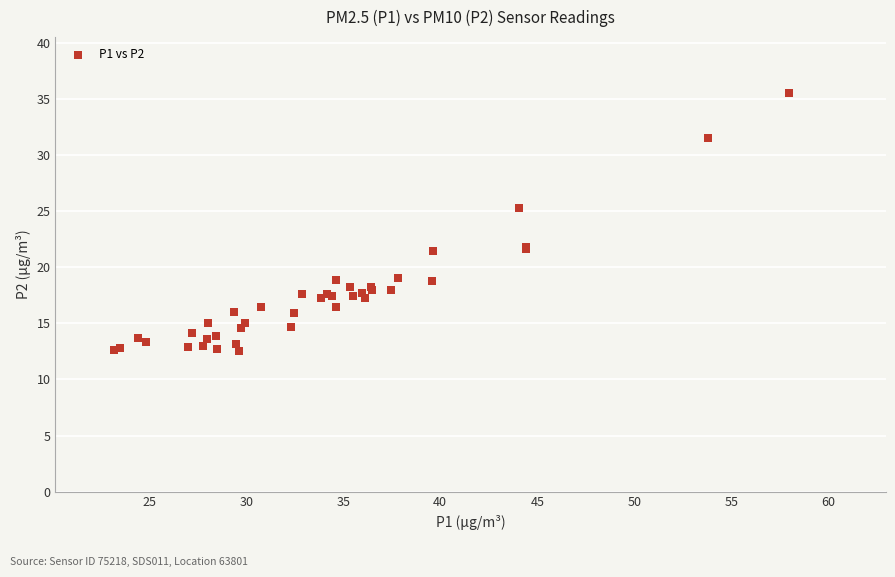

What Y value in the scatter plot is closest to 24?

25.3